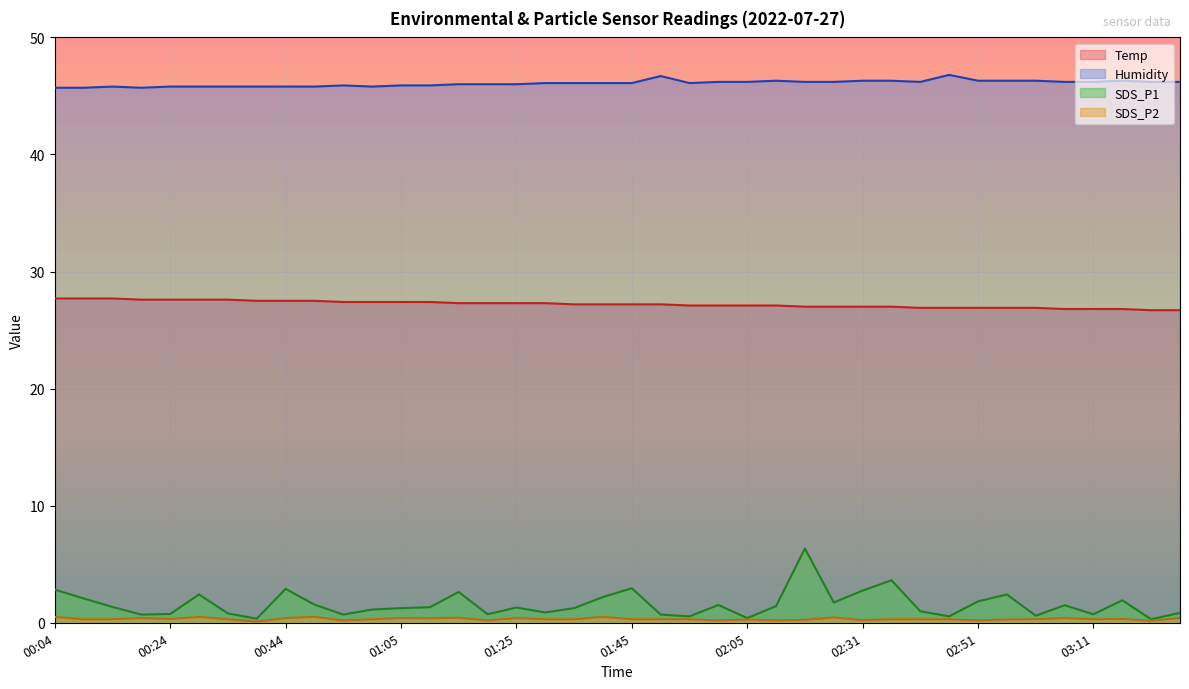

How many lines are shown in the chart?

4